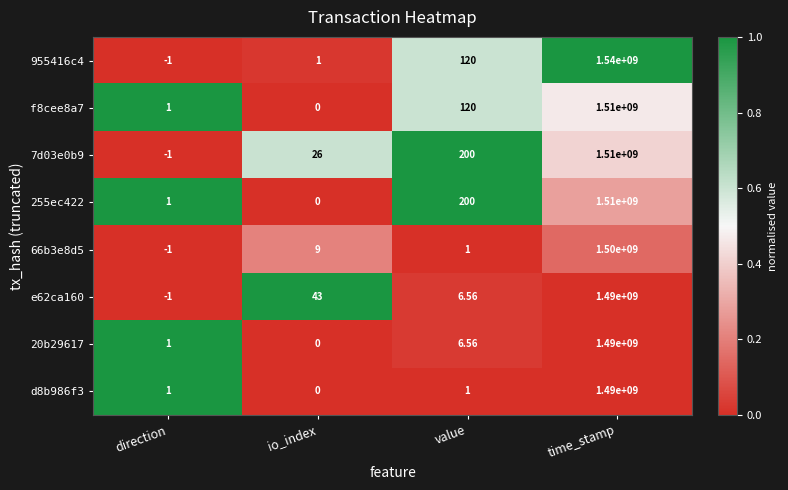

Where does the 20b29617 series first go above 6?

value